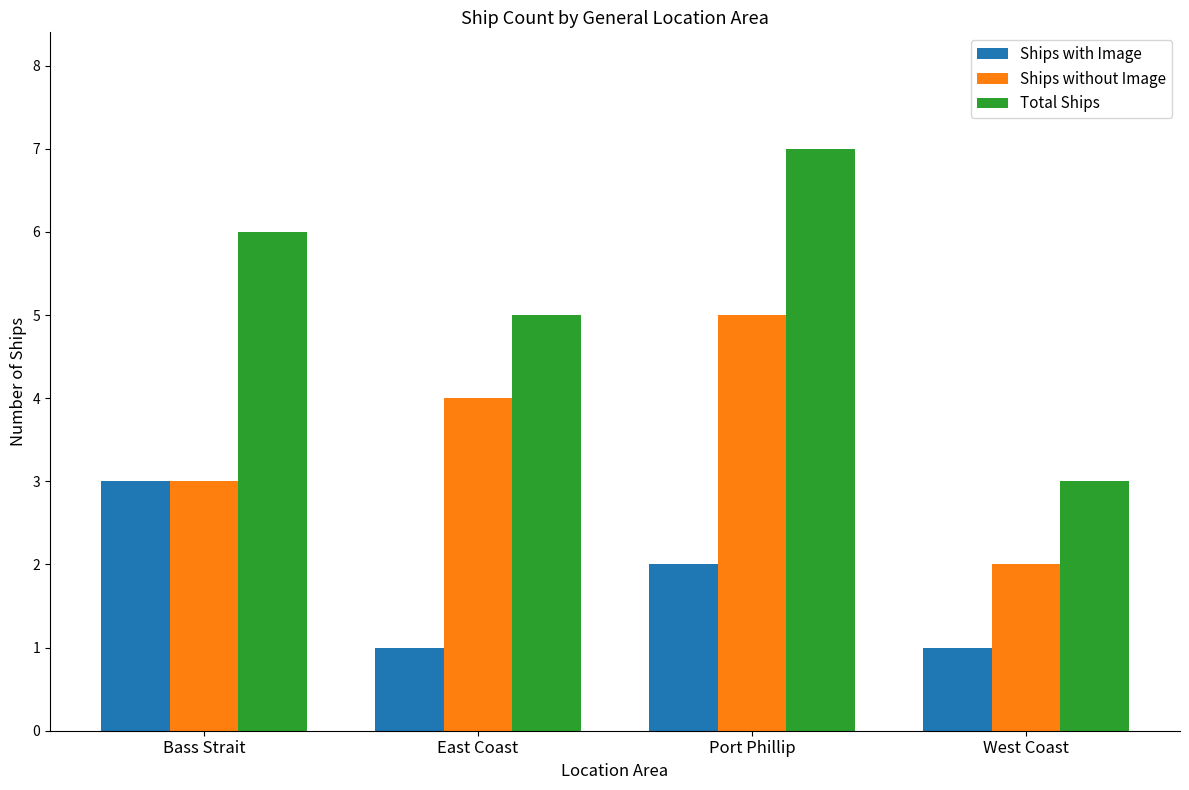

What value does the Ships with Image series have at Bass Strait?

3